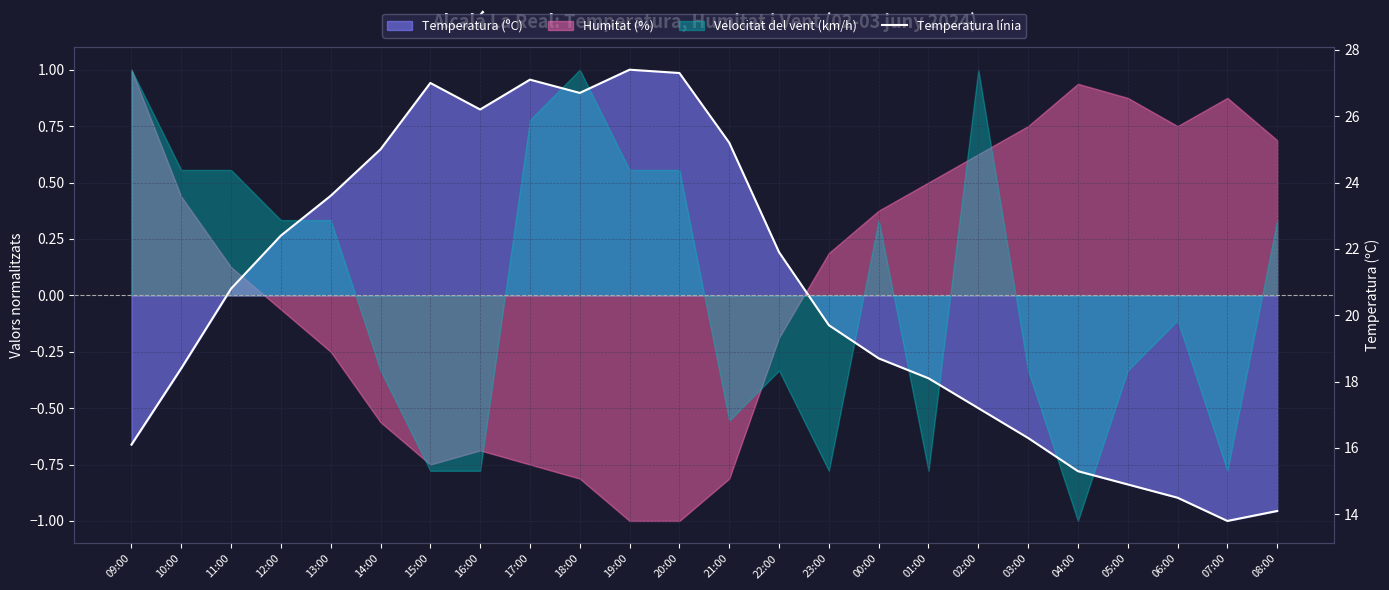

Rank the categories by value from highest to lowest.

19:00, 20:00, 17:00, 15:00, 18:00, 16:00, 21:00, 14:00, 13:00, 12:00, 22:00, 11:00, 23:00, 00:00, 10:00, 01:00, 02:00, 03:00, 09:00, 04:00, 05:00, 06:00, 08:00, 07:00